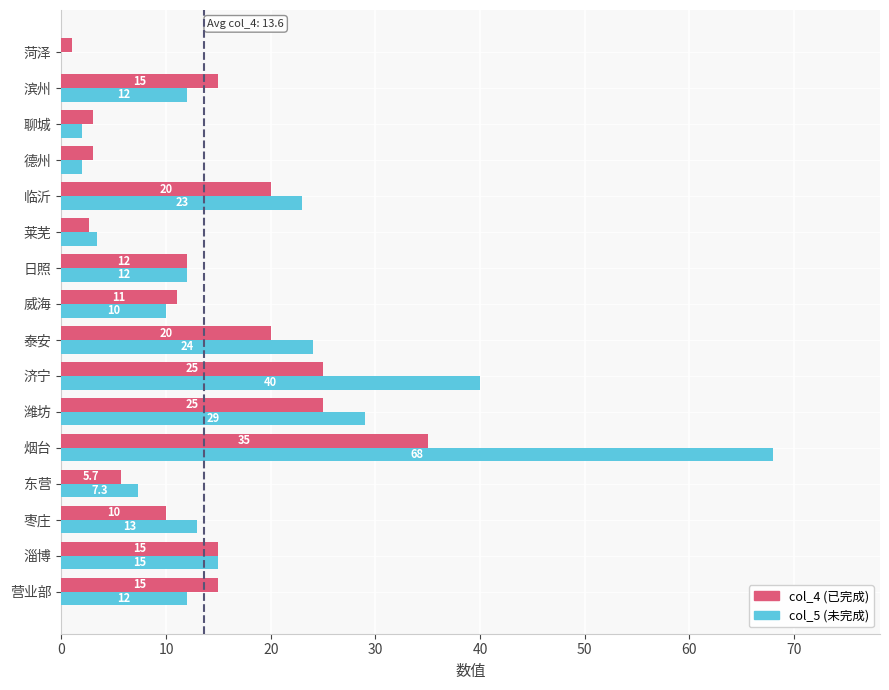

What is the total value across all series at 泰安?

44.0